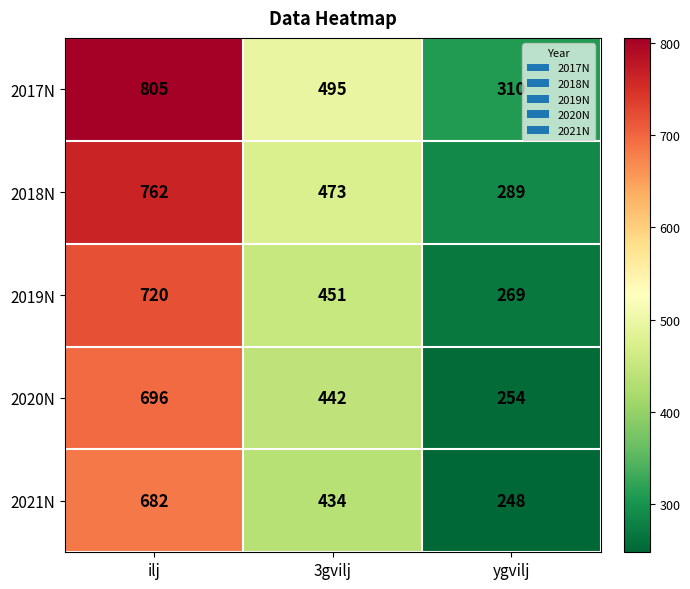

The 2020N series shows 696 at ilj. True or false?

True